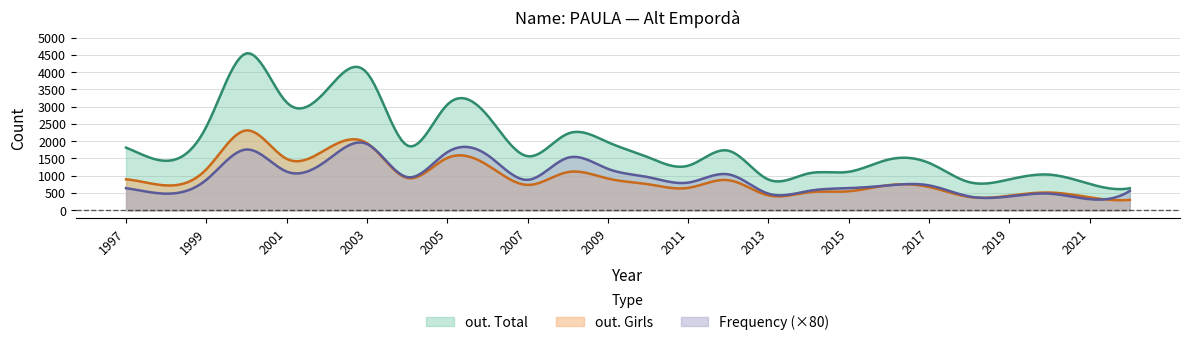

How many data points in Frequency are less than 11?

13